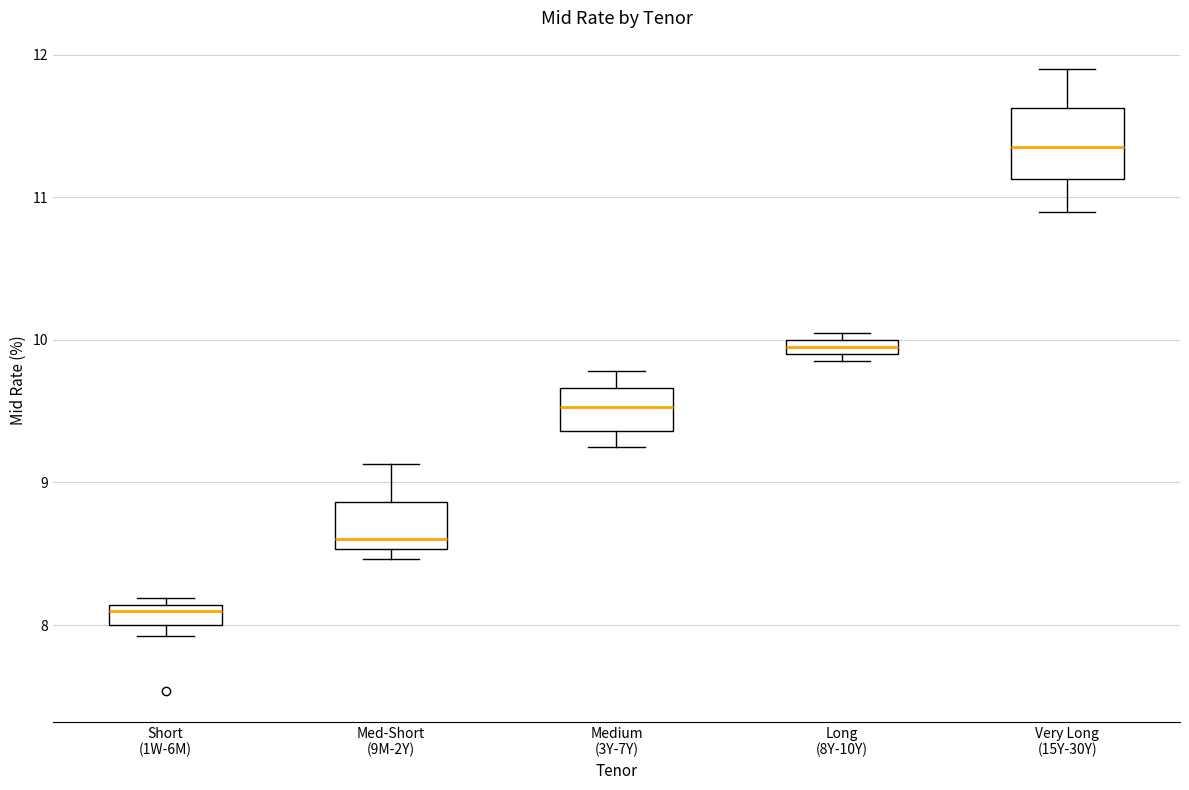

Where does the upper whisker of the box for Very Long (15Y-30Y) end on the y-axis? The values are not printed on the chart, so give them approximately, as read against the axis.

11.9